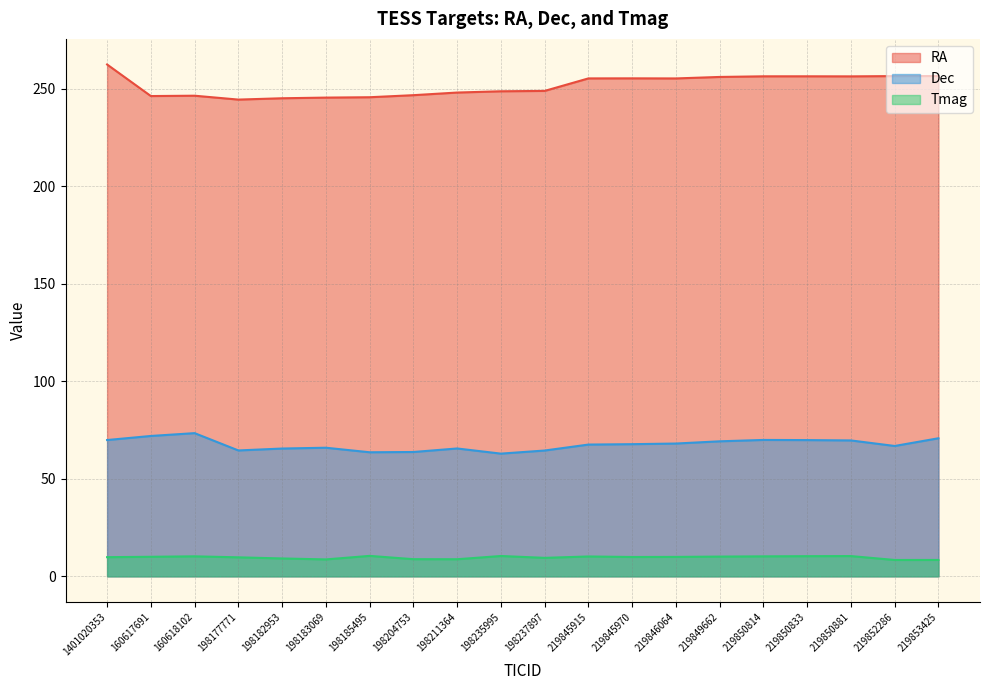

True or false: Tmag and Dec intersect in this chart.

False